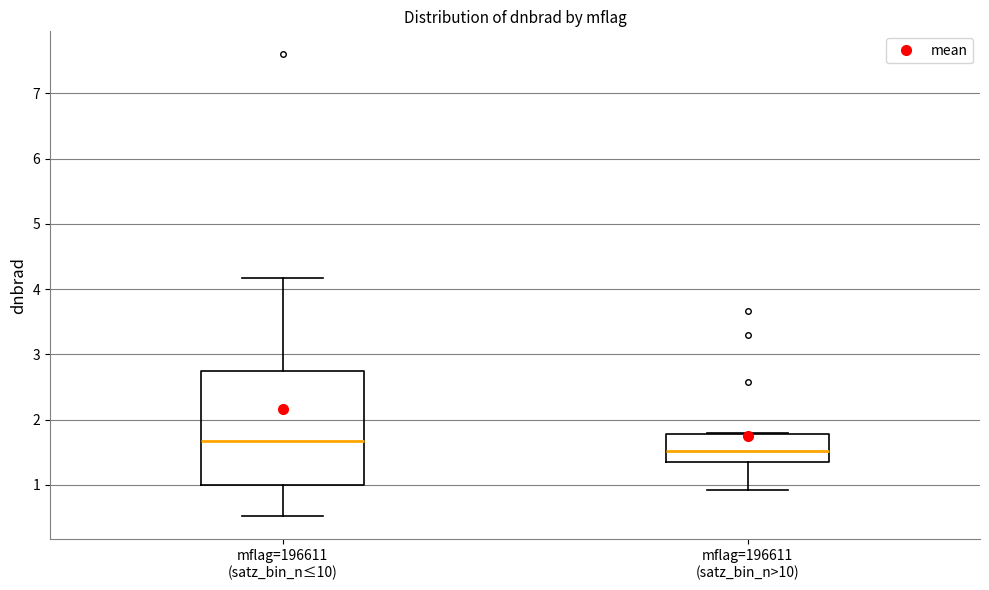

Reading left to right, transcribe this box plot: for each box, give where its median line is, the range the box spans, and where its two whiskers end, as read against the y-axis. The values are not printed on the chart, so give them approximately, as read against the axis.

mflag=196611 (satz_bin_n≤10): median 1.7, box 1.0 to 2.8, whiskers 0.5 to 4.2
mflag=196611 (satz_bin_n>10): median 1.5, box 1.4 to 1.8, whiskers 0.9 to 1.8